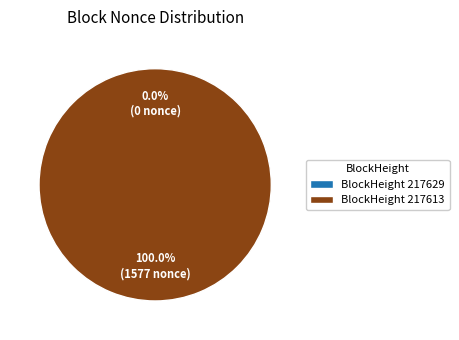

To the nearest percent, what is the combined percentage of 217613 and 217629?

100%